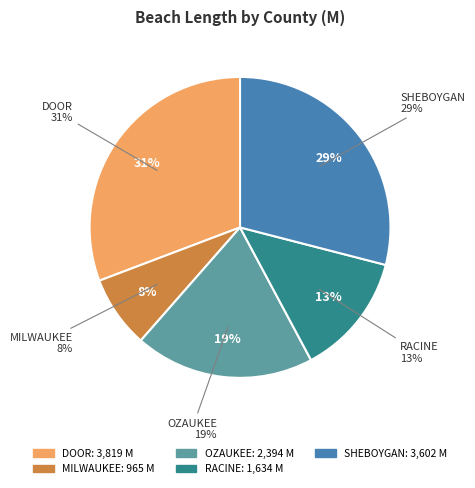

To the nearest percent, what portion does OZAUKEE represent?

19%